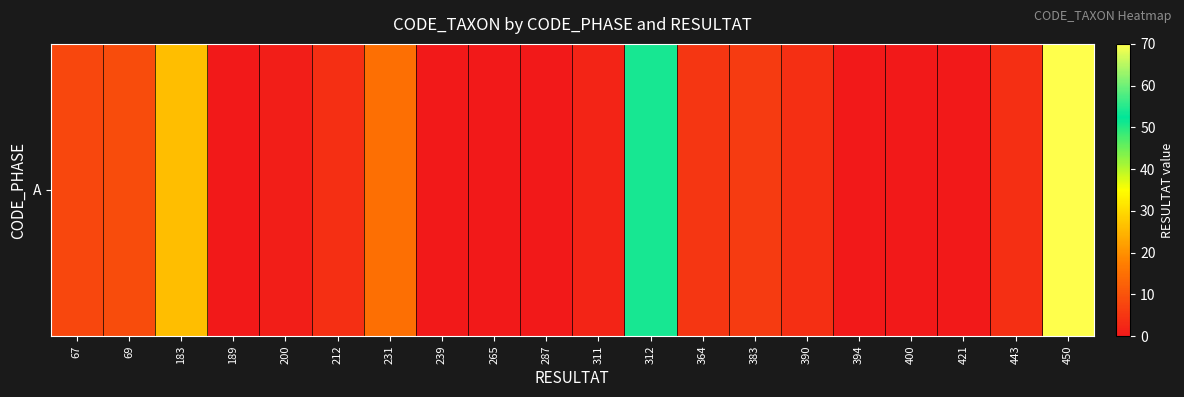

List the labels in order of value, smallest first.

189, 239, 265, 287, 394, 400, 421, 200, 311, 212, 390, 443, 364, 383, 67, 69, 231, 183, 312, 450